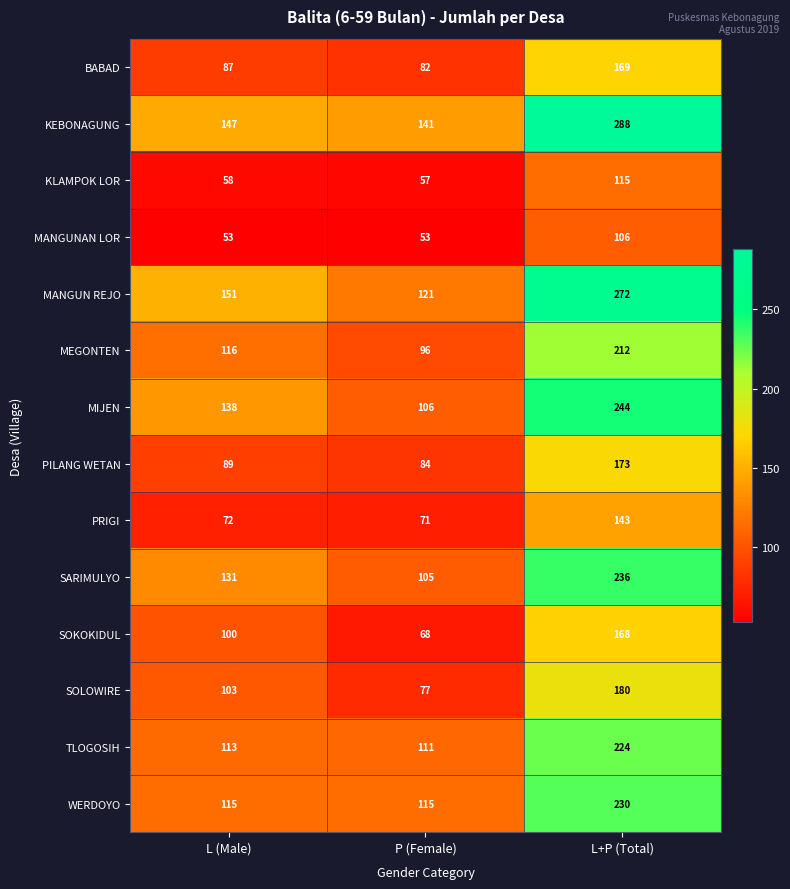

How many data points does each series have?

3